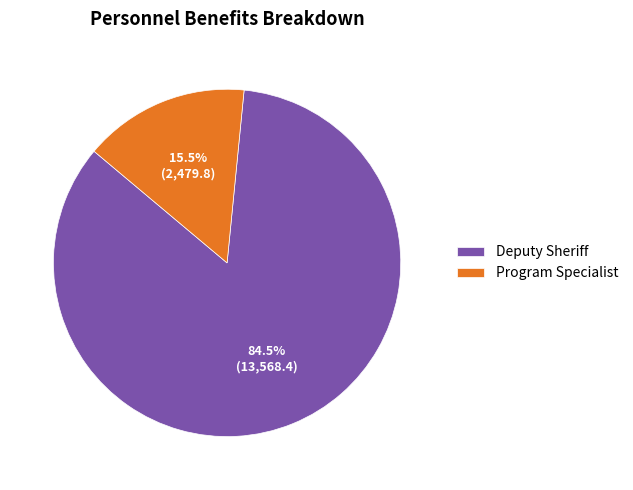

Rank the categories by value from highest to lowest.

Deputy Sheriff, Program Specialist